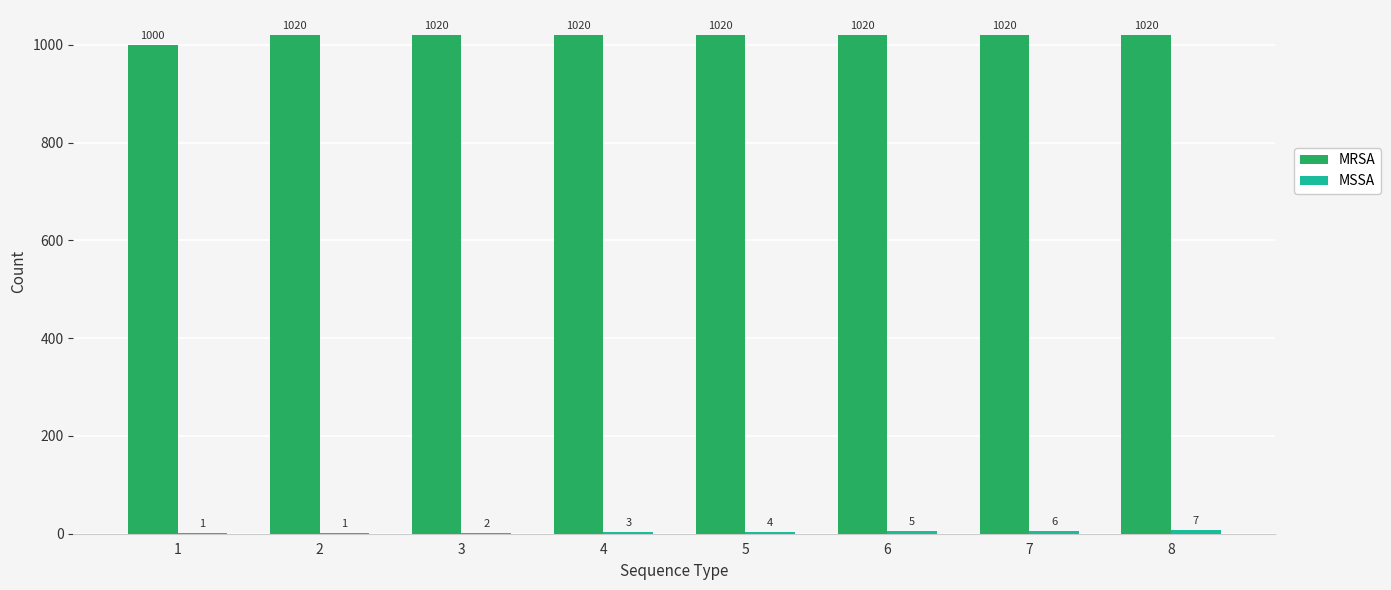

What value does the MRSA series have at 5, to the nearest 5?

1020